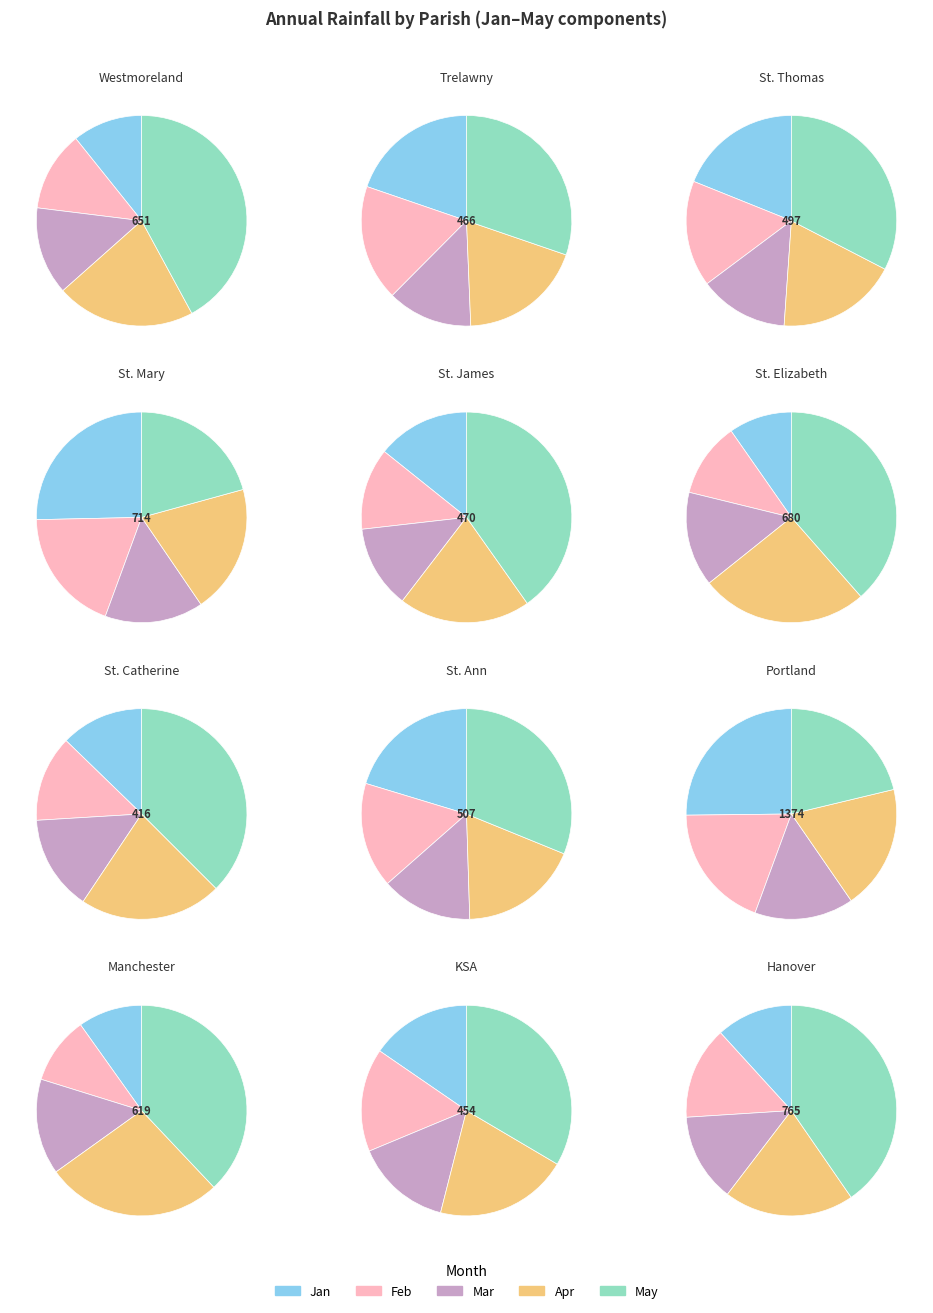

What percentage is NOT represented by 9?

95.8%